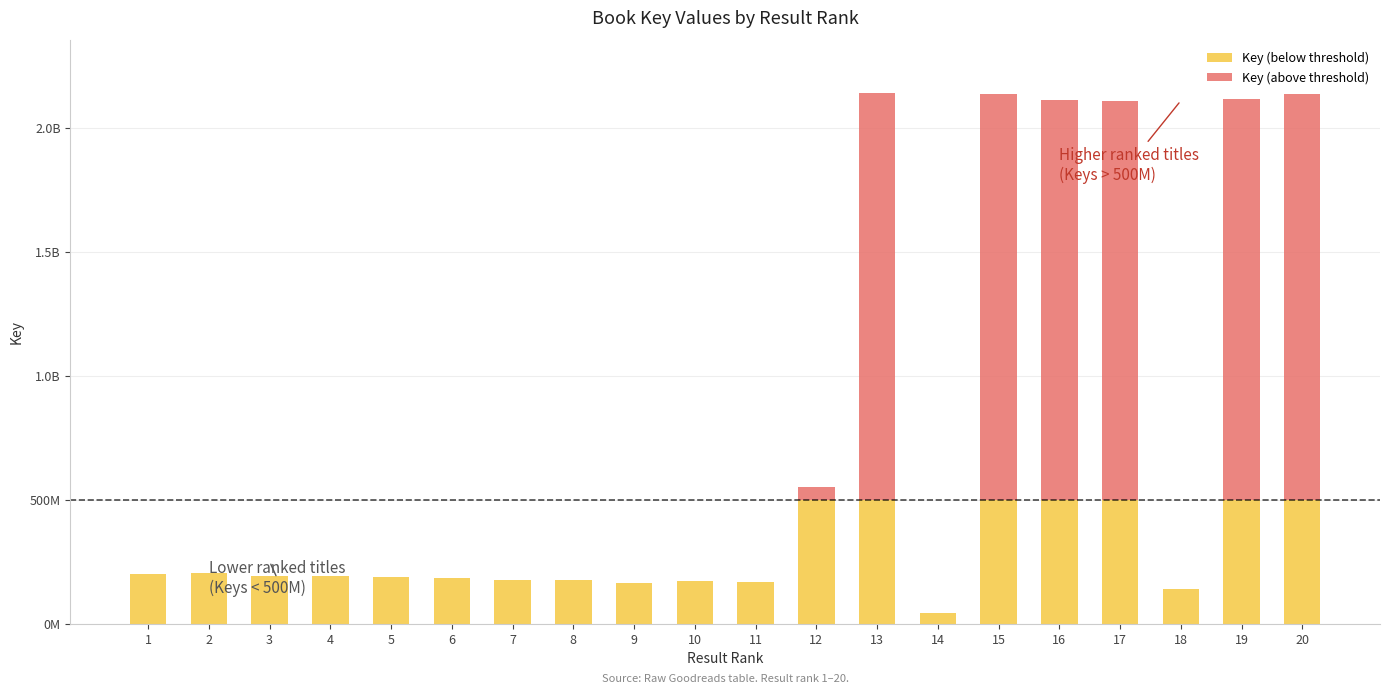

Which series has the widest spread of values?

Key (above threshold)